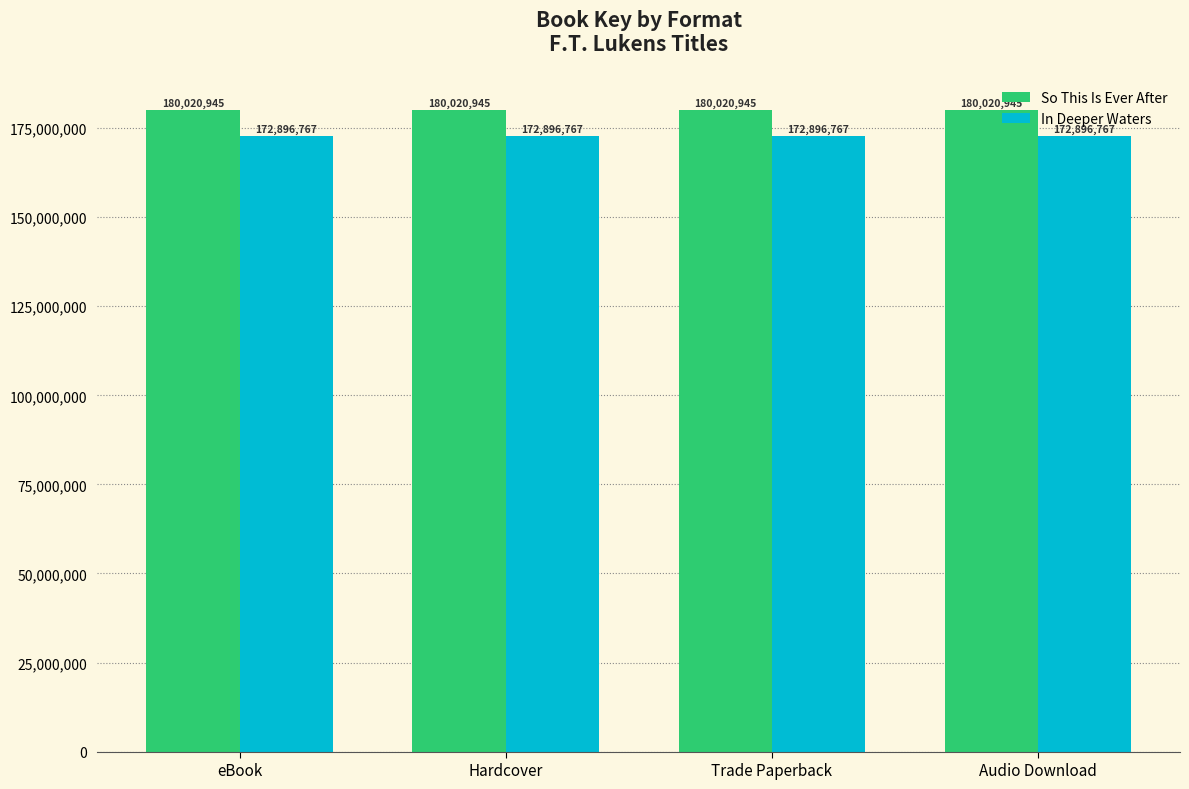

How many bars are there in total?

8